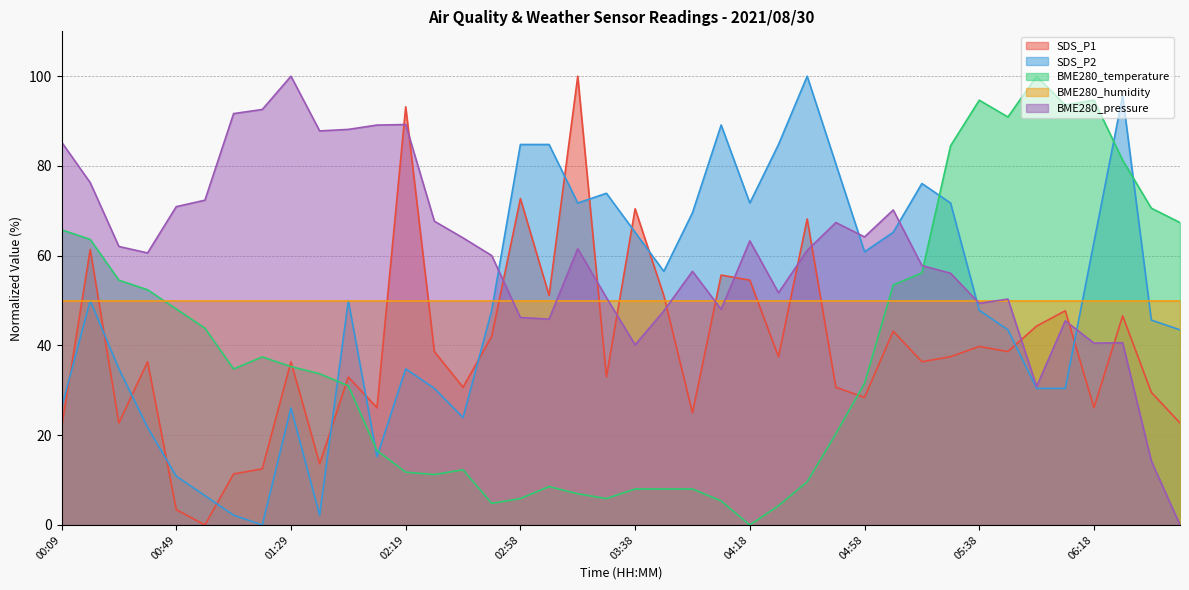

What is the difference between the maximum and second lowest values in the SDS_P1 series?

96.6